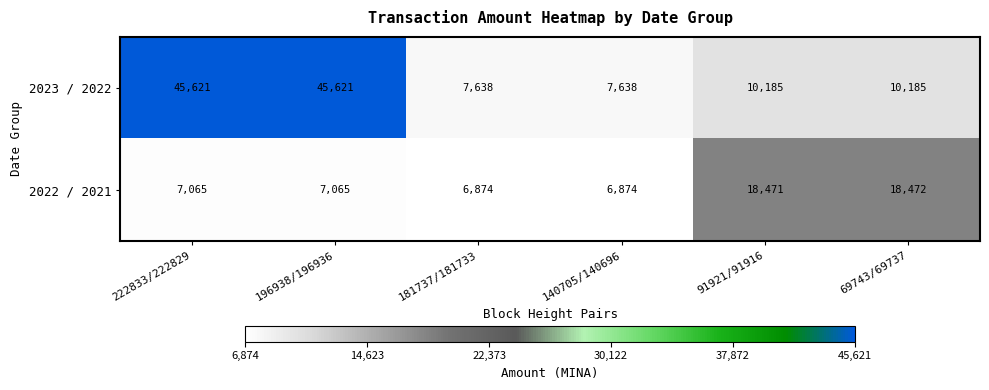

What is the approximate value of 2023 / 2022 at 69743/69737, to the nearest 50?

10200